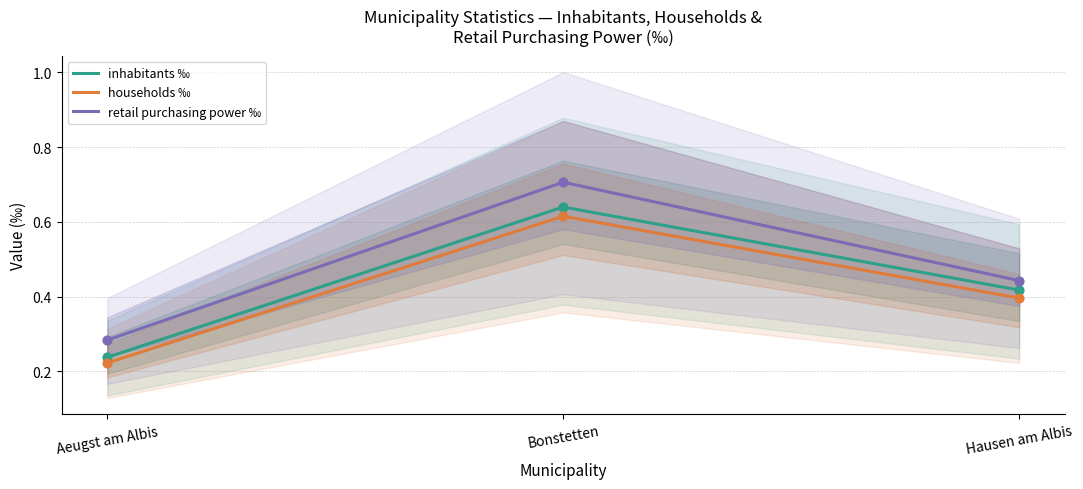

At how many categories does at least one series exceed 0?

3